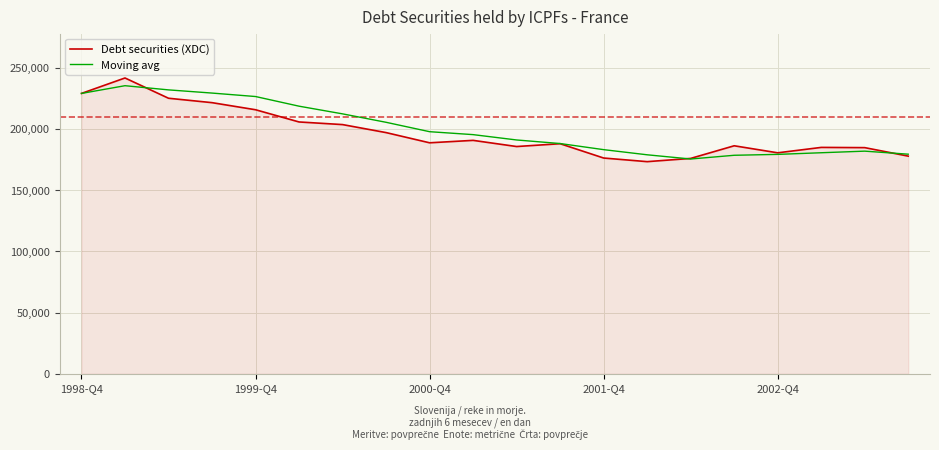

What is the greatest value displayed?

241592